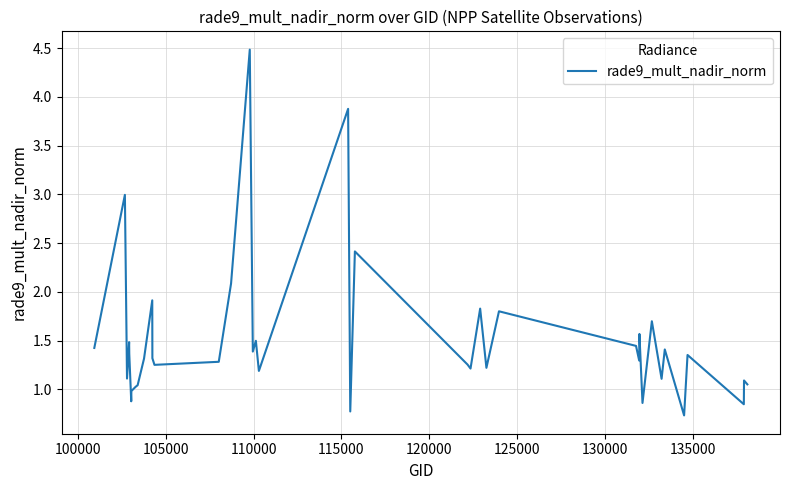

True or false: there are more than 2 points higher than both neighbors.

True